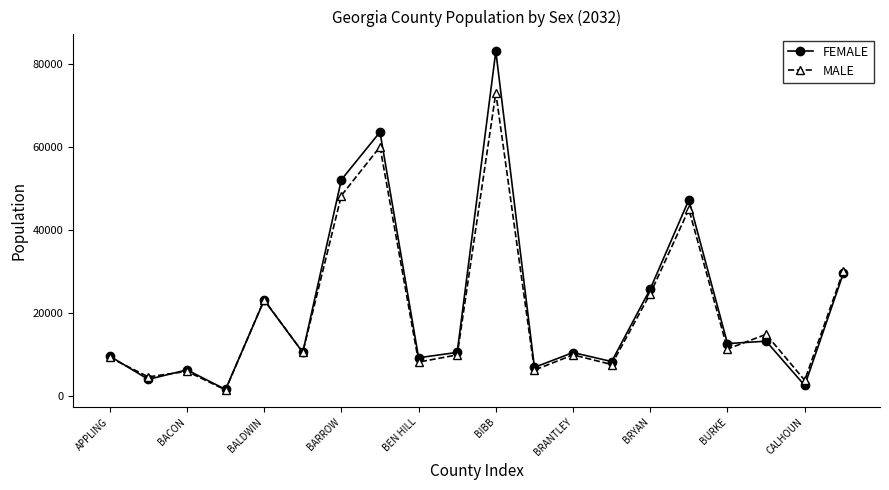

What is the maximum value for MALE?

73173